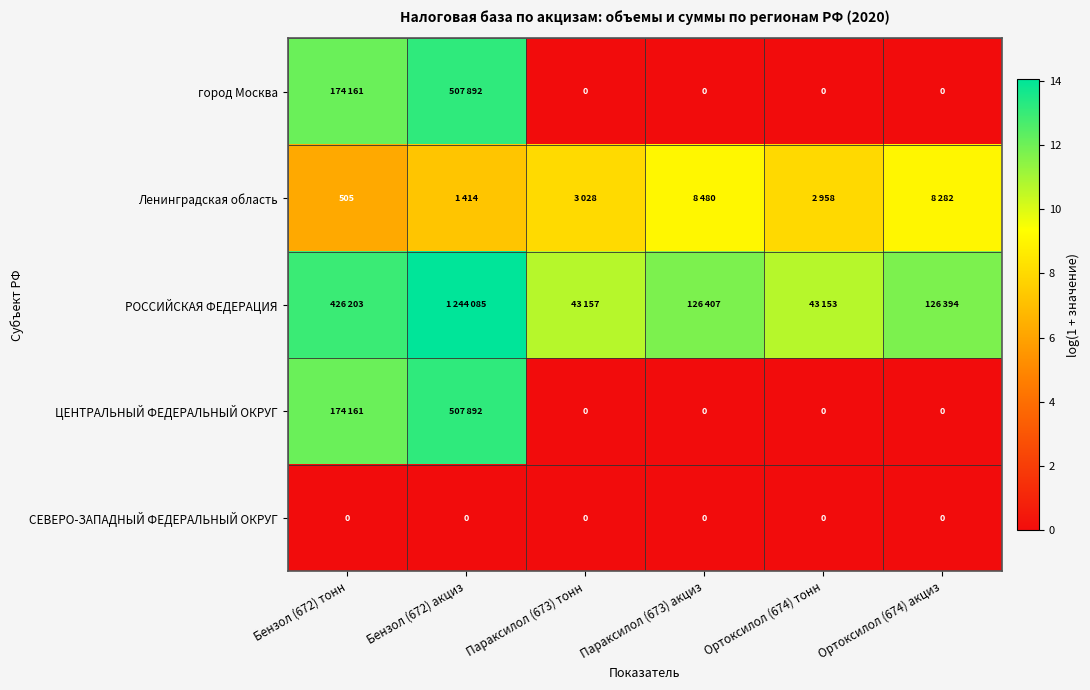

At how many categories does at least one series exceed 7?

6